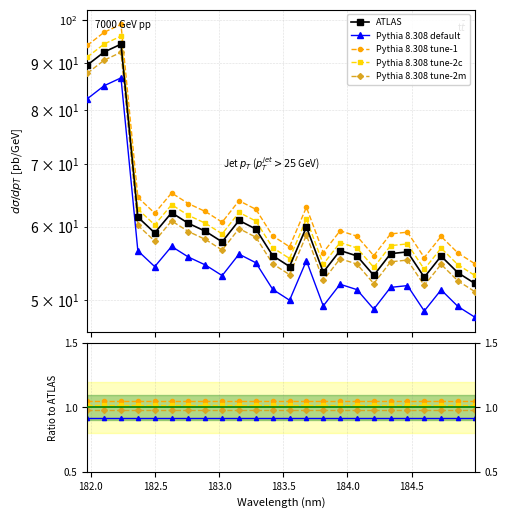

How many lines are shown in the chart?

5